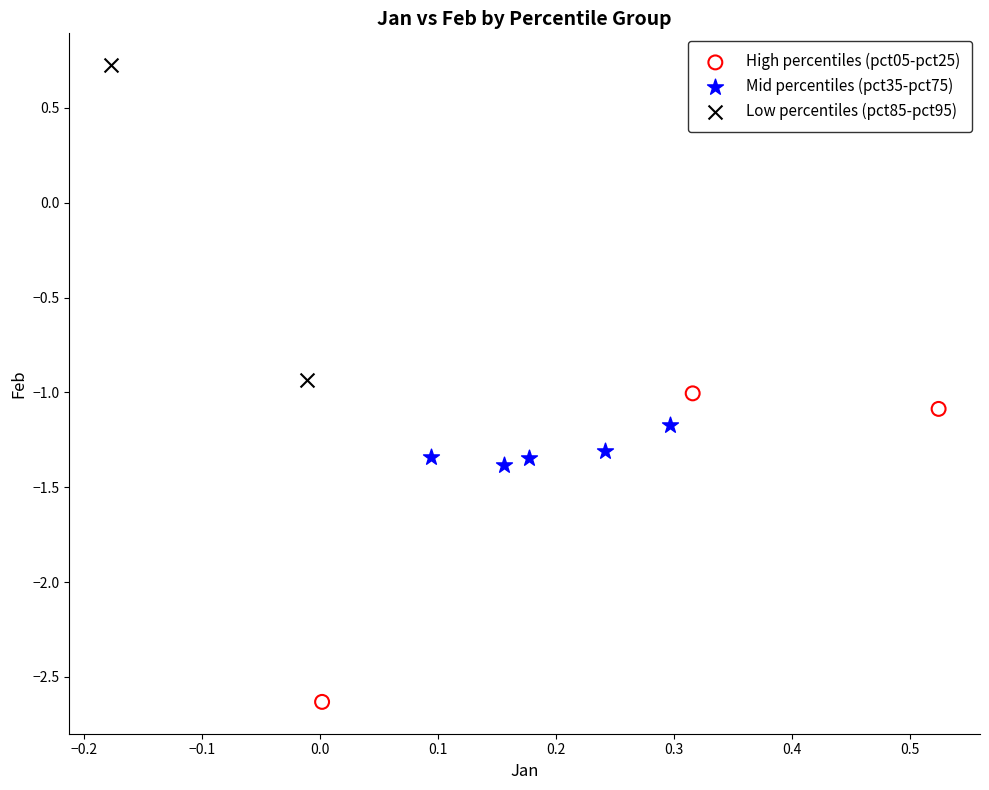

What are all the series names shown in the legend?

High percentiles (pct05-pct25), Mid percentiles (pct35-pct75), Low percentiles (pct85-pct95)